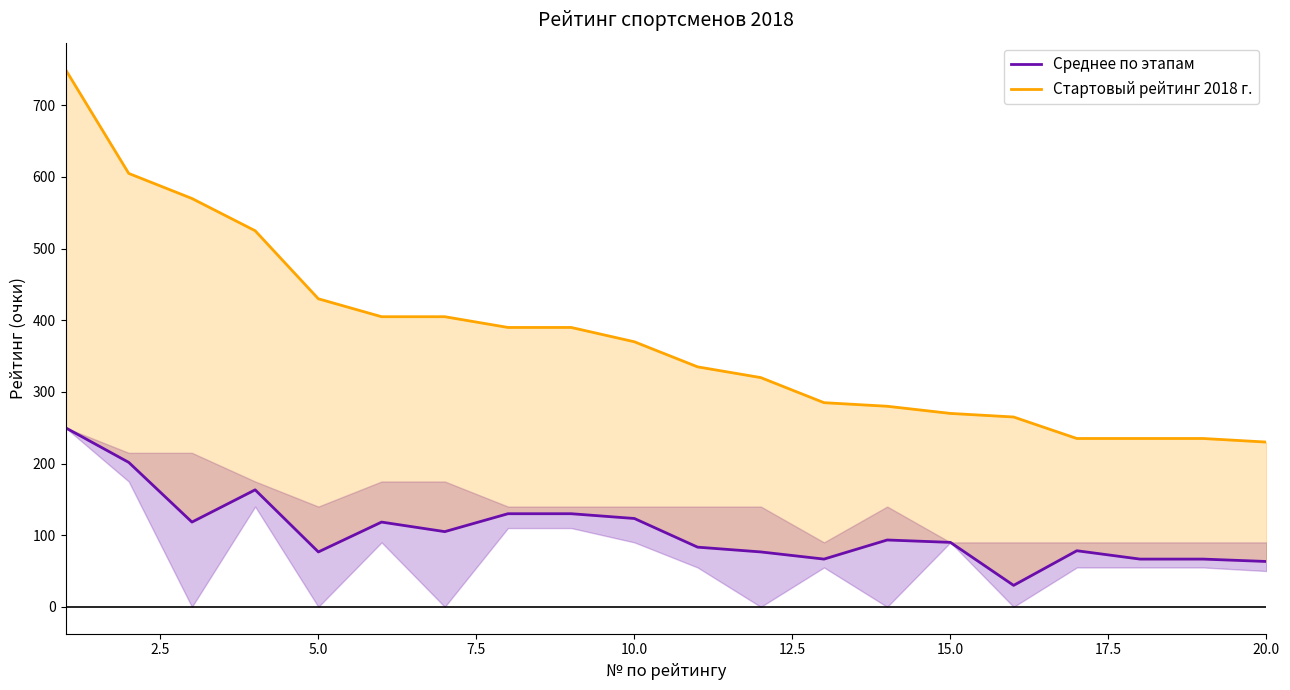

Is the value of Стартовый рейтинг 2018 г. at 20.0 greater than the value of Среднее по этапам at 15.0?

Yes